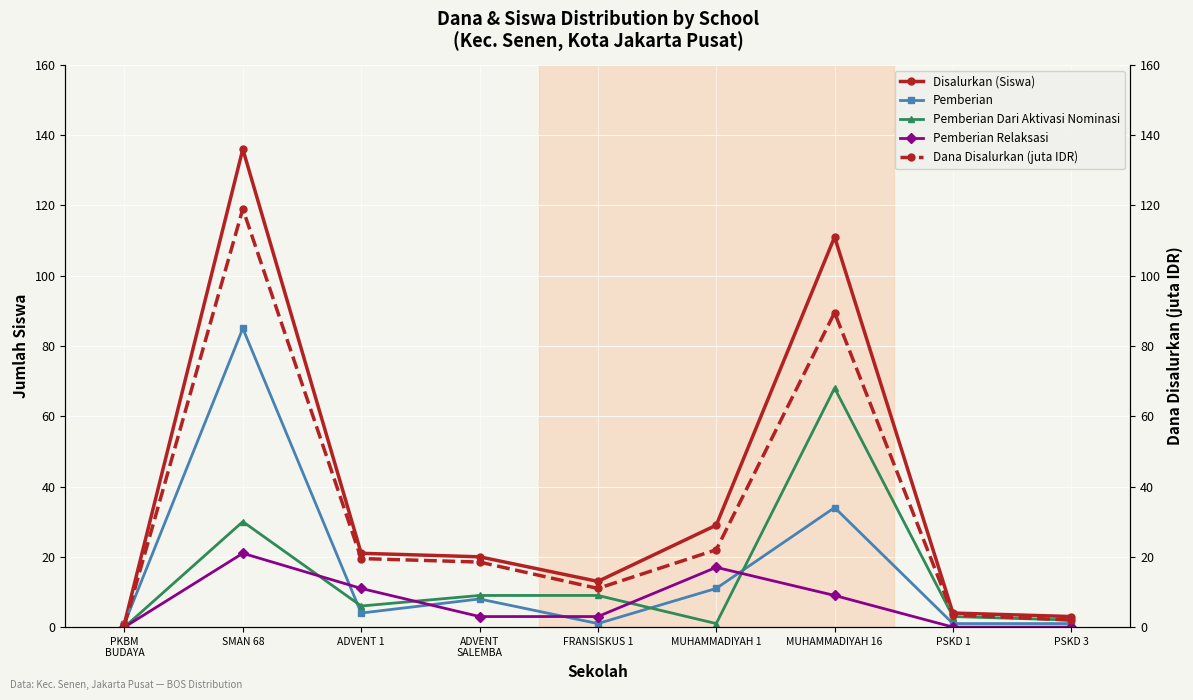

True or false: Pemberian Relaksasi and Dana Disalurkan (juta IDR) cross at least once.

False